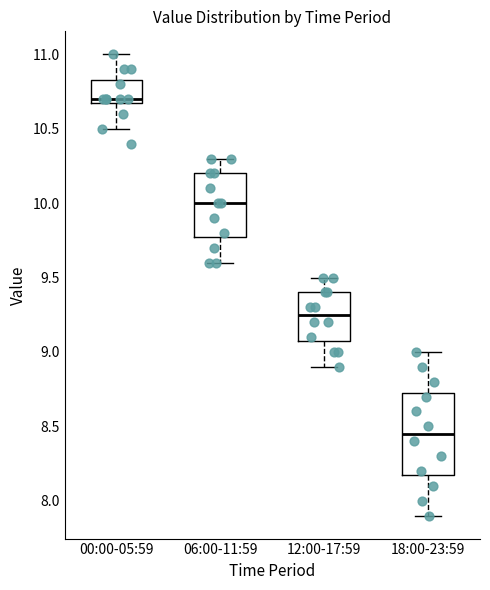

Reading left to right, read every box against the y-axis: the position of its median line, the range the box covers, and the ends of its whiskers. The values are not printed on the chart, so give them approximately, as read against the axis.

00:00-05:59: median 10.70 (just above the box's lower edge), box 10.70 to 10.85, whiskers 10.50 to 11.00
06:00-11:59: median 10.00, box 9.80 to 10.20, whiskers 9.60 to 10.30
12:00-17:59: median 9.25, box 9.10 to 9.40, whiskers 8.90 to 9.50
18:00-23:59: median 8.45, box 8.20 to 8.75, whiskers 7.90 to 9.00